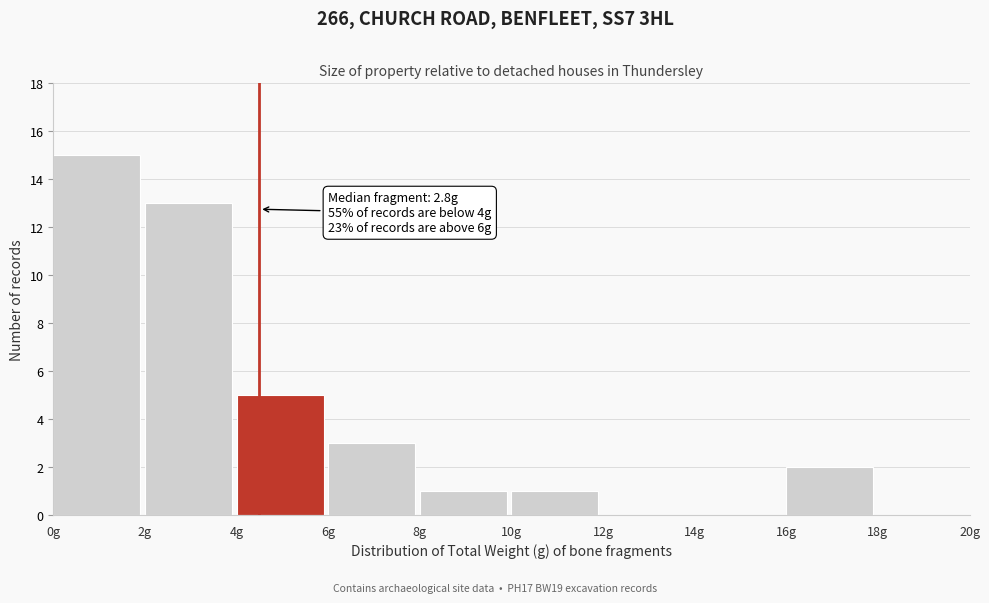

Over which range of the x-axis is the bar tallest?

0 to 2